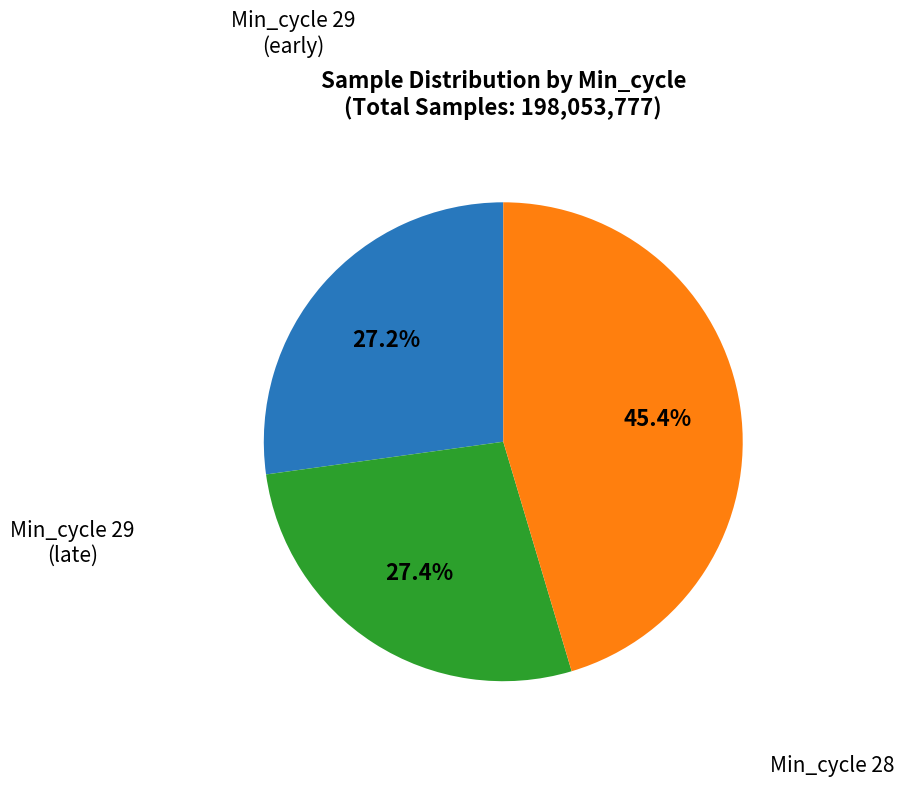

Is there any slice that represents more than half of the pie?

No